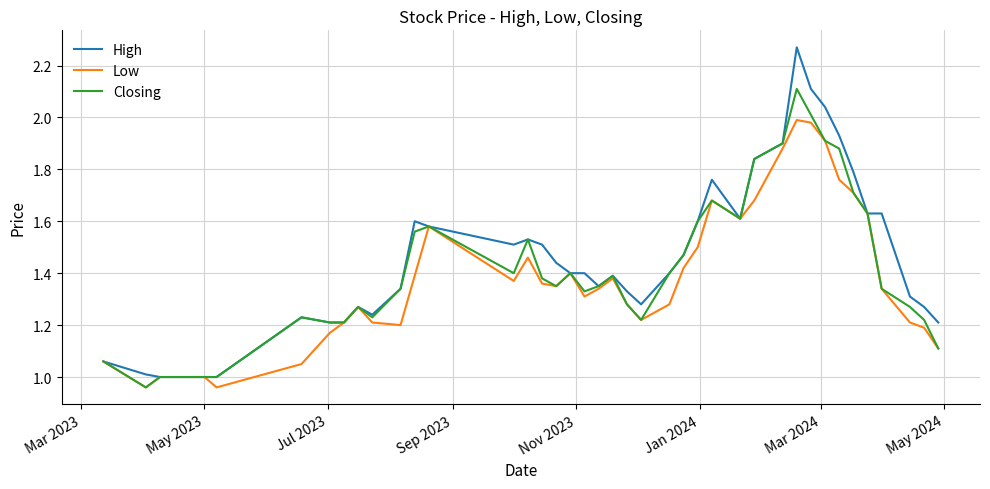

Rank the series by their maximum value, from lowest to highest.

Low, Closing, High